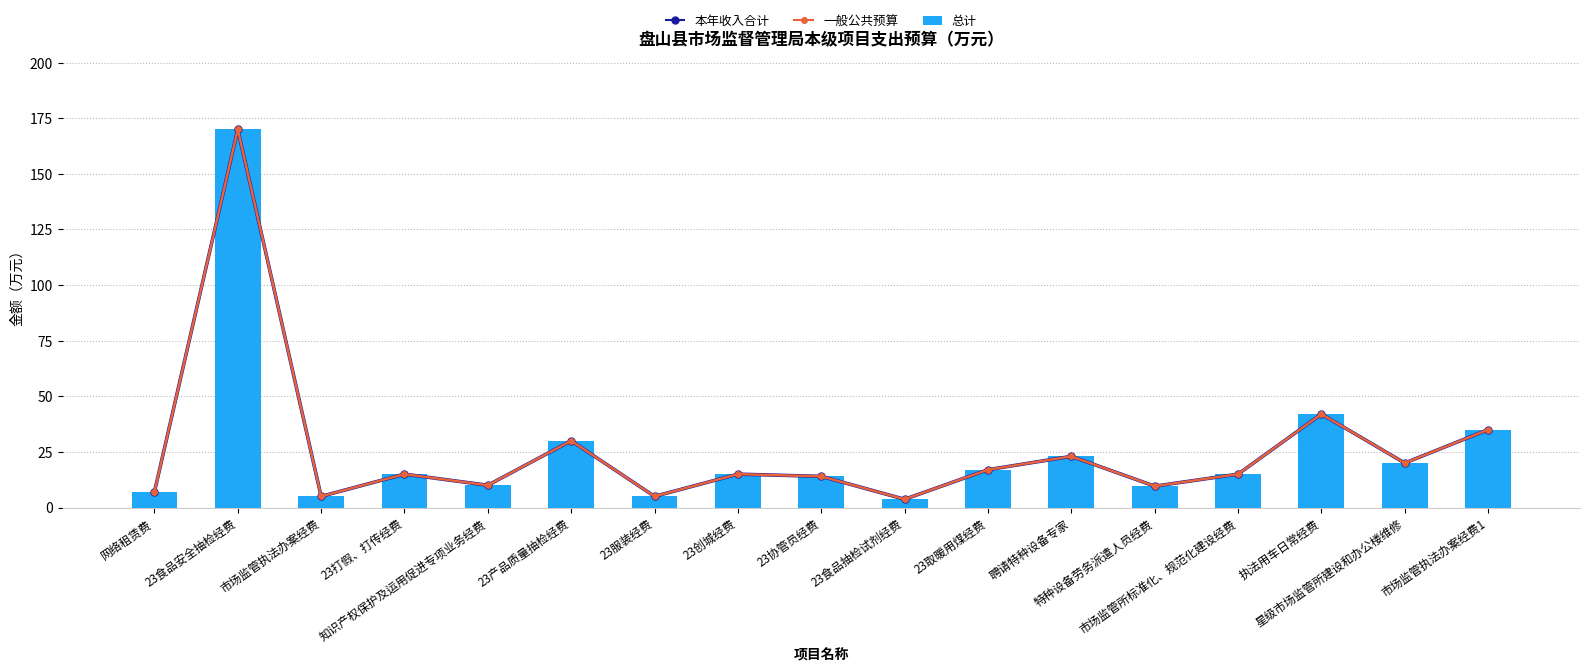

True or false: 本年收入合计 has a value of 7.6 at 23打假、打传经费.

False